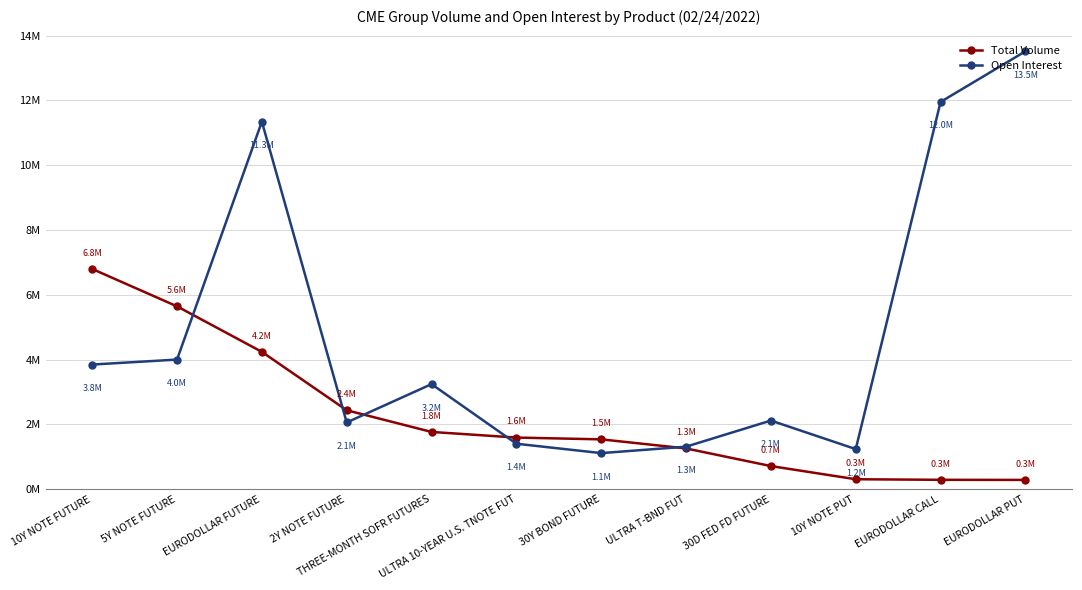

Is this an area chart (filled region under the line)?

No